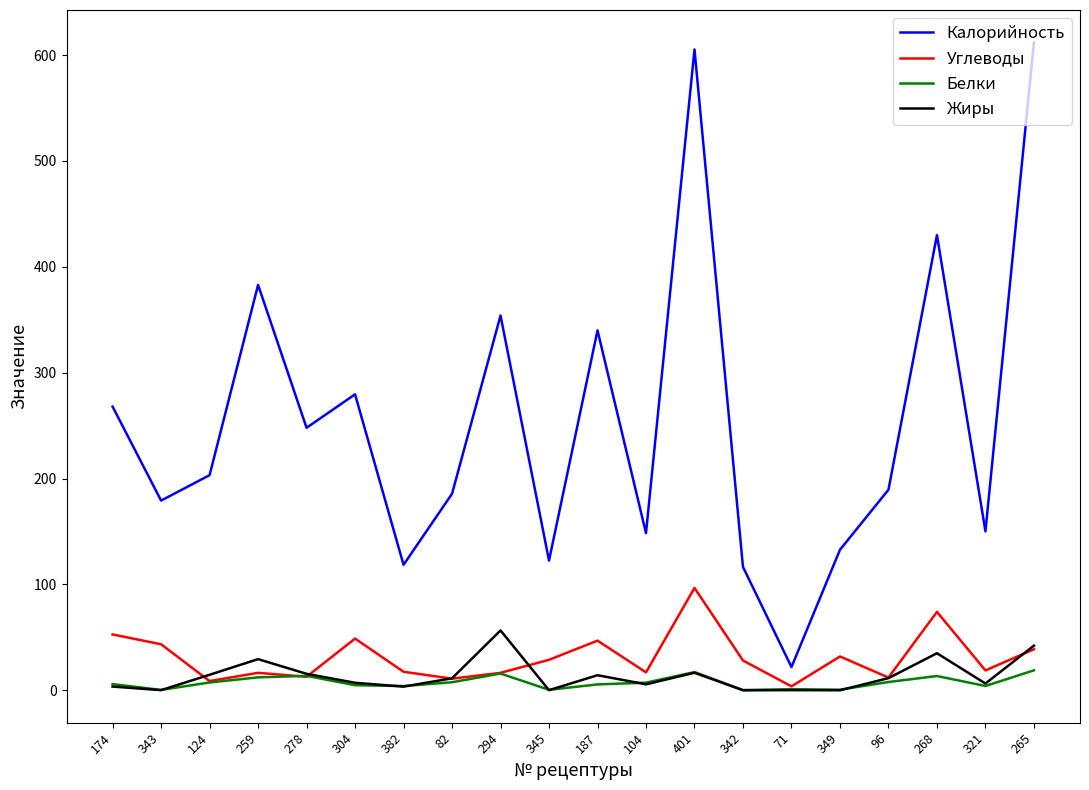

What is the difference between the maximum and minimum values in the Углеводы series?

93.0